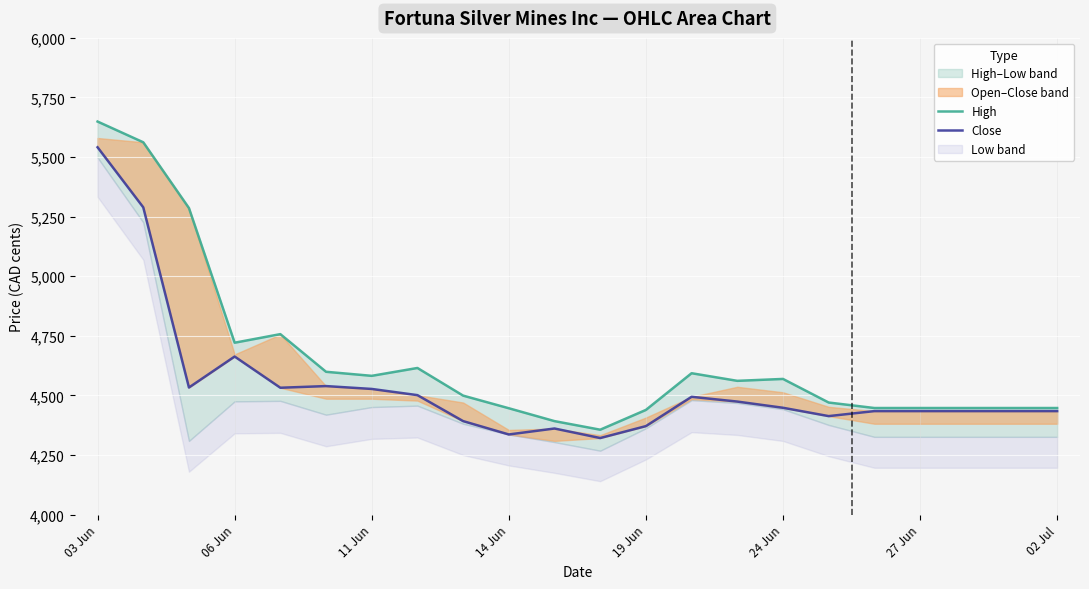

Which series has the largest total across all categories?

High